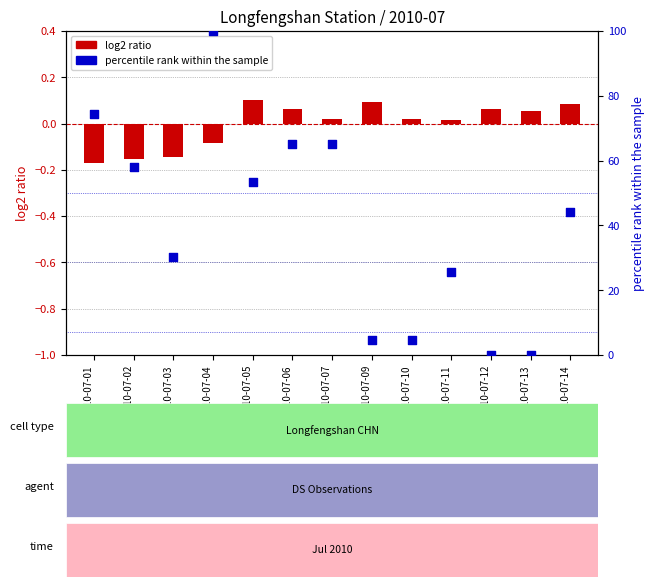

What are all the series names shown in the legend?

log2 ratio, percentile rank within the sample